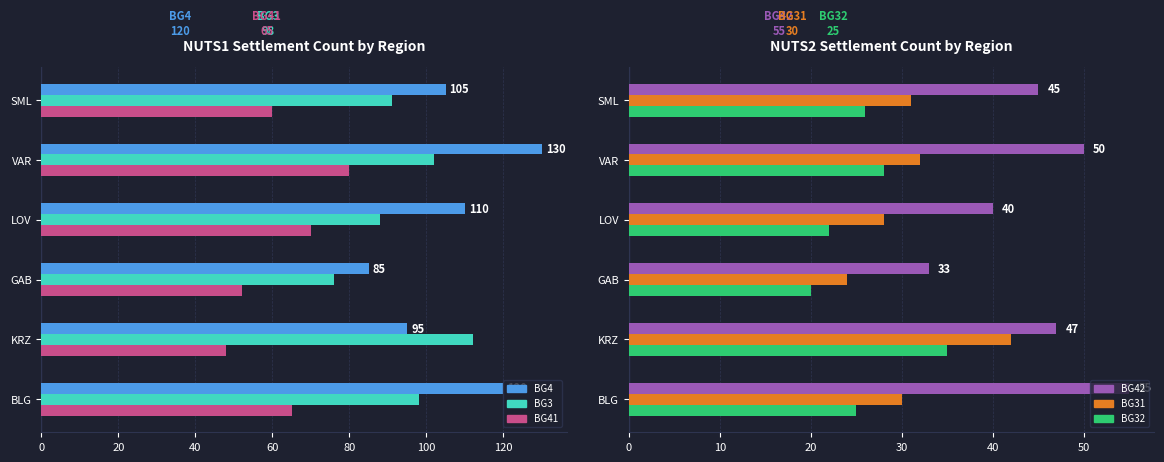

Are the bars horizontal?

Yes